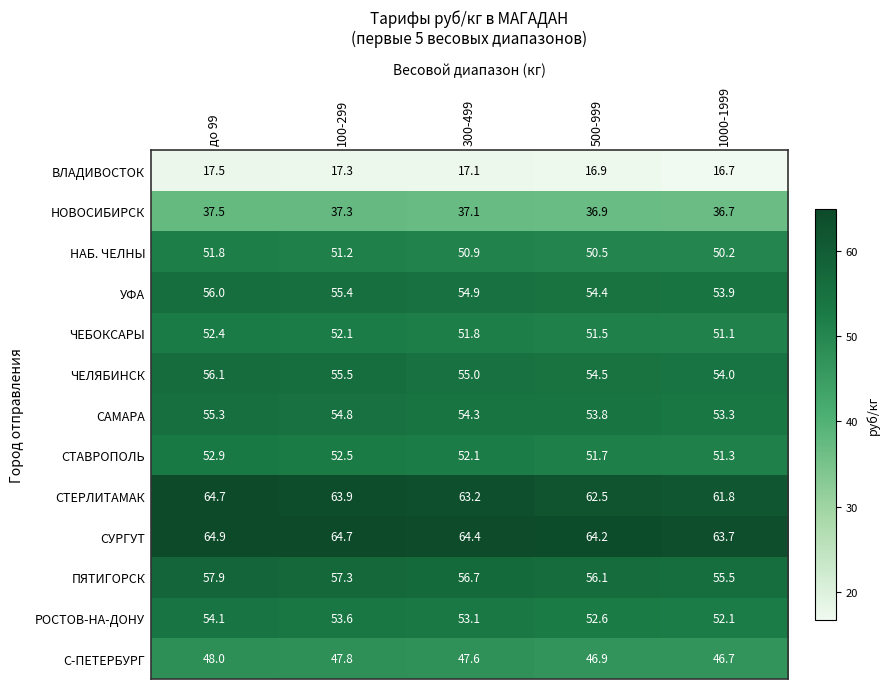

What is the spread (max minus min) of values at 100-299?

47.4